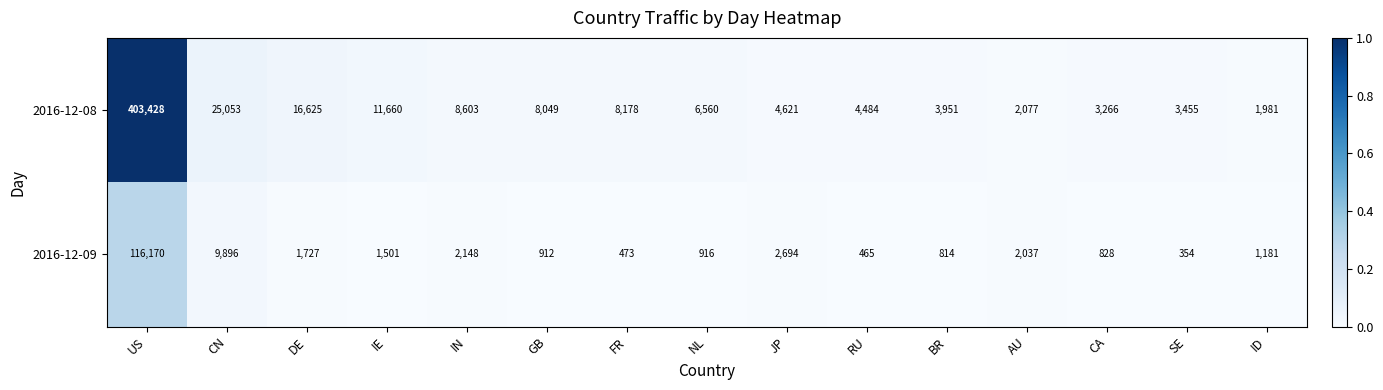

What is the maximum value shown in the chart?

403428